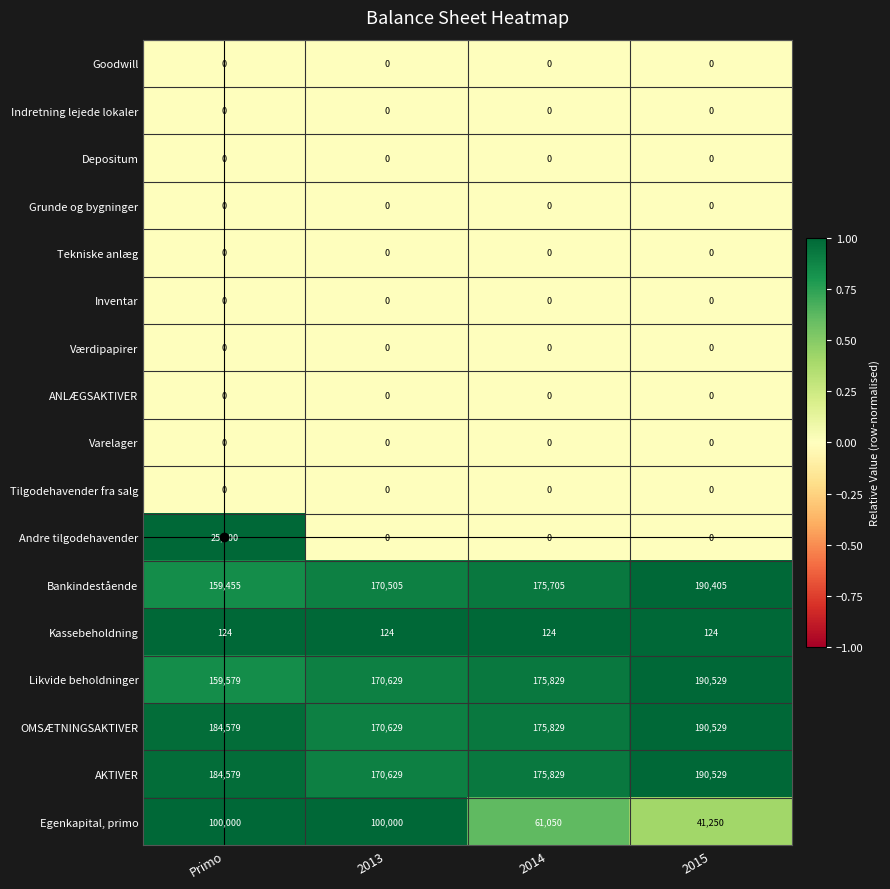

The value of Egenkapital, primo at Primo is 172993. True or false?

False